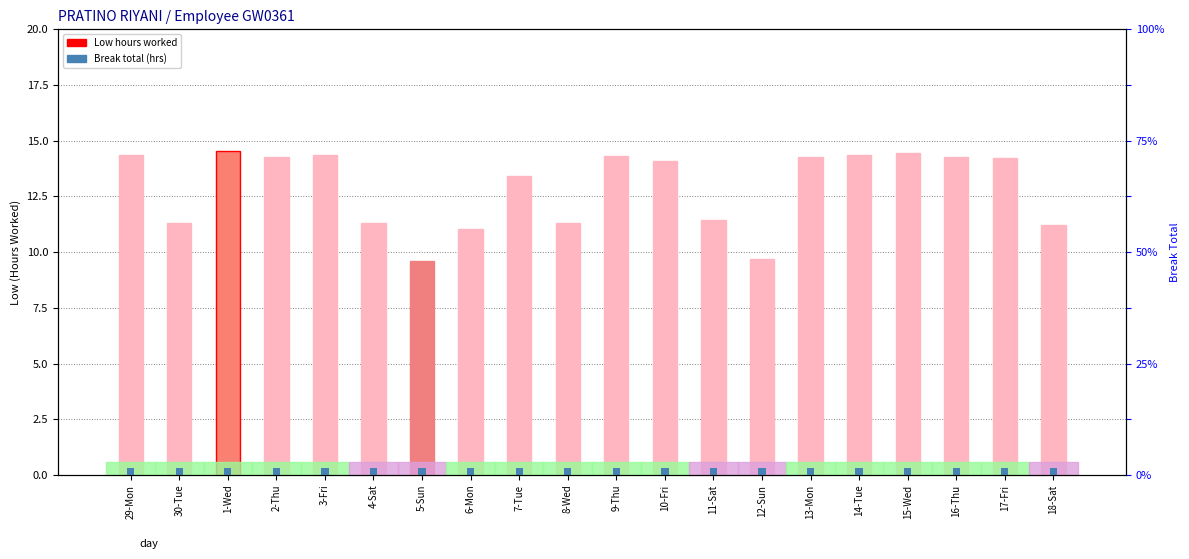

Reading left to right, what are all the values shown in this chart?

Low (Hours): 29-Mon=14.4	30-Tue=11.3	1-Wed=14.6	2-Thu=14.2	3-Fri=14.4	4-Sat=11.3	5-Sun=9.6	6-Mon=11.0	7-Tue=13.4	8-Wed=11.3	9-Thu=14.3	10-Fri=14.1	11-Sat=11.4	12-Sun=9.7	13-Mon=14.2	14-Tue=14.4	15-Wed=14.5	16-Thu=14.3	17-Fri=14.2	18-Sat=11.2
Break Total: 29-Mon=0.3	30-Tue=0.3	1-Wed=0.3	2-Thu=0.3	3-Fri=0.3	4-Sat=0.3	5-Sun=0.3	6-Mon=0.3	7-Tue=0.3	8-Wed=0.3	9-Thu=0.3	10-Fri=0.3	11-Sat=0.3	12-Sun=0.3	13-Mon=0.3	14-Tue=0.3	15-Wed=0.3	16-Thu=0.3	17-Fri=0.3	18-Sat=0.3